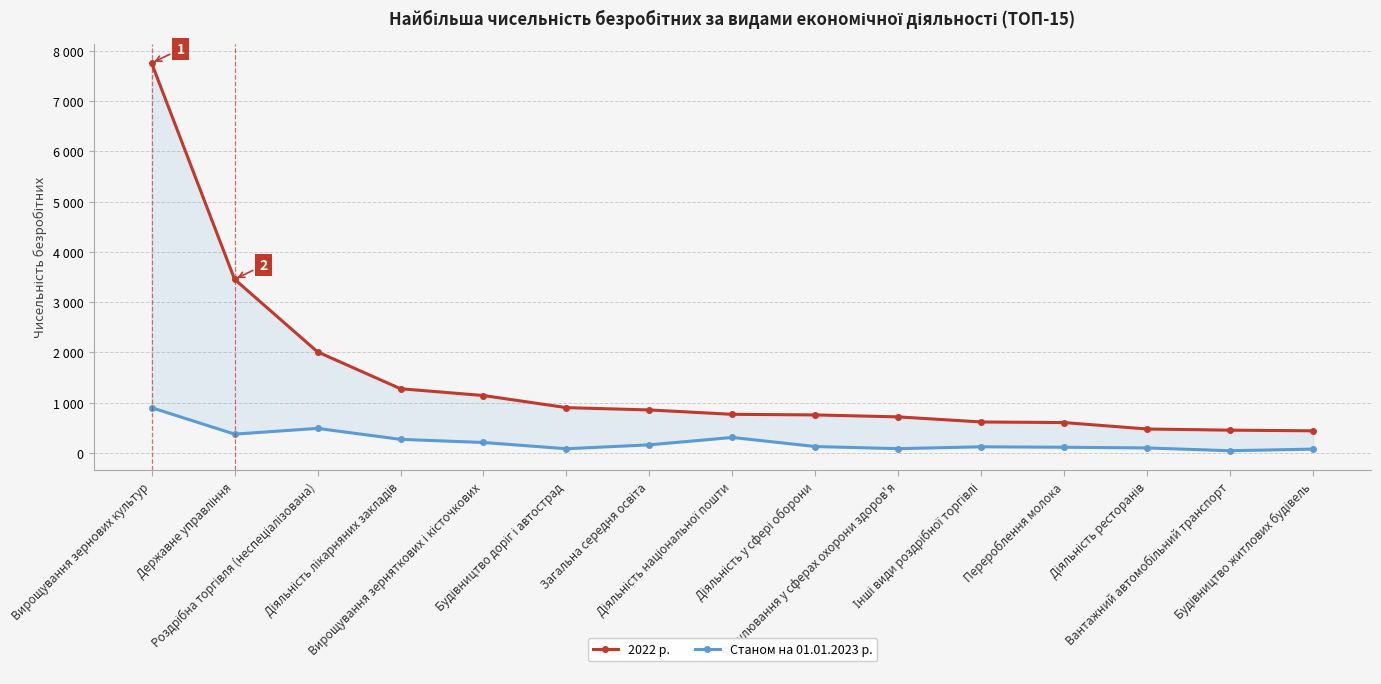

What position from the right is Регулювання у сферах охорони здоров'я?

6